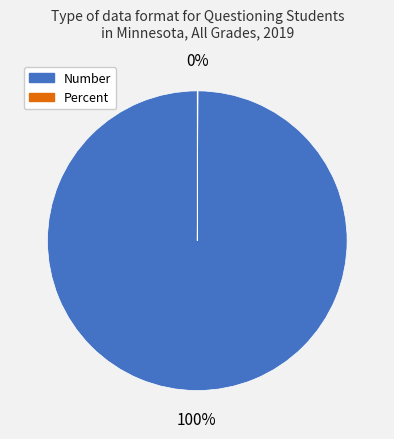

Is Number the majority of the pie?

Yes